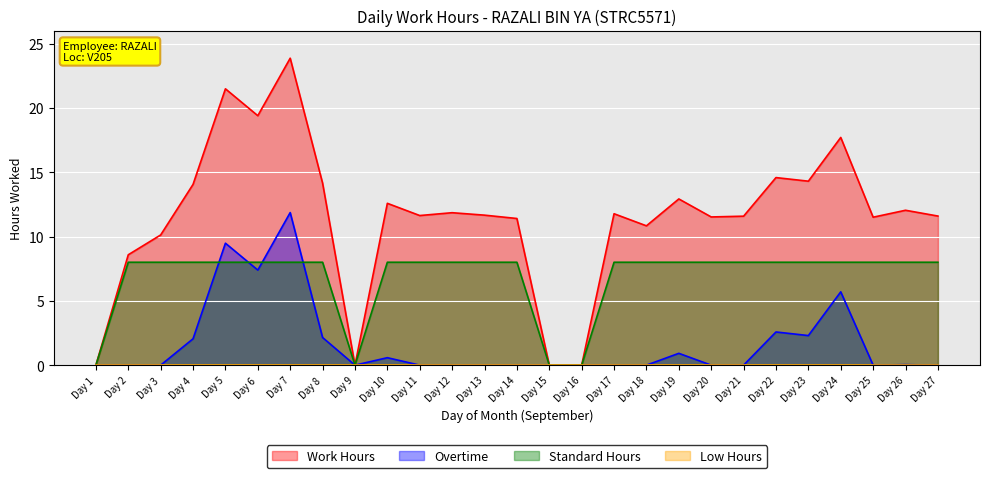

The Standard Hours series shows 8.0 at Day 11. True or false?

True